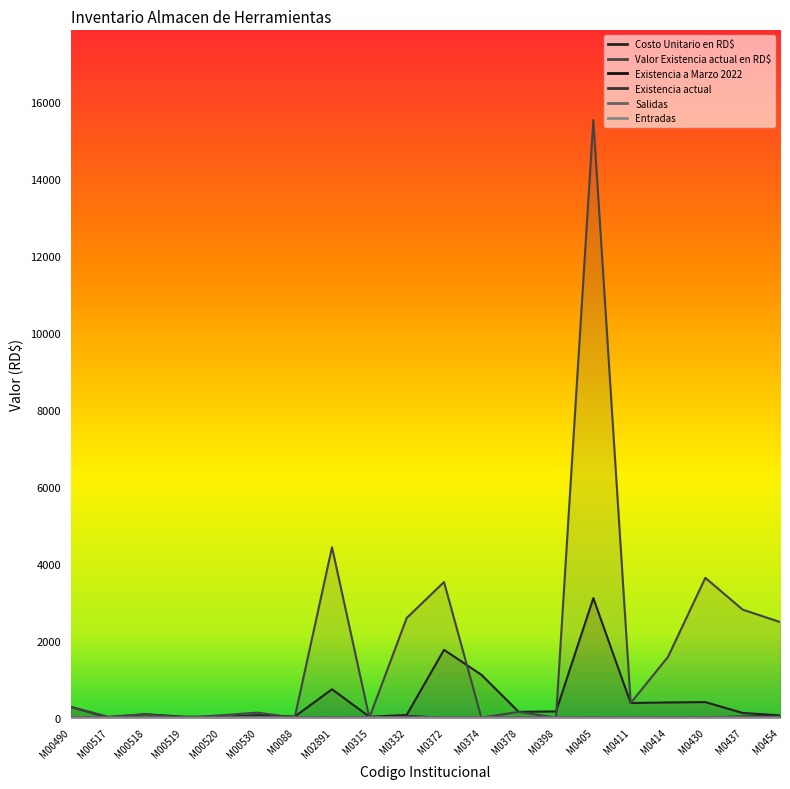

Reading left to right, transcribe all the data shown in this chart.

Costo Unitario en RD$: M00490=280.2	M00517=5.9	M00518=88.5	M00519=26.0	M00520=14.8	M00530=64.9	M0088=27.1	M02891=738.5	M0315=23.6	M0332=70.0	M0372=1763.2	M0374=1115.1	M0378=150.0	M0398=161.8	M0405=3108.0	M0411=380.0	M0414=395.0	M0430=403.9	M0437=122.1	M0454=57.8
Valor Existencia actual en RD$: M00490=280.2	M00517=23.6	M00518=88.5	M00519=0.0	M00520=59.0	M00530=129.8	M0088=0.0	M02891=4430.8	M0315=0.0	M0332=2590.0	M0372=3526.3	M0374=0.0	M0378=150.0	M0398=0.0	M0405=15540.0	M0411=380.0	M0414=1580.0	M0430=3635.2	M0437=2808.8	M0454=2486.3
Existencia a Marzo 2022: M00490=1.0	M00517=4.0	M00518=1.0	M00519=0.0	M00520=4.0	M00530=12.0	M0088=0.0	M02891=6.0	M0315=6.0	M0332=37.0	M0372=2.0	M0374=0.0	M0378=1.0	M0398=0.0	M0405=5.0	M0411=1.0	M0414=4.0	M0430=8.0	M0437=23.0	M0454=43.0
Existencia actual: M00490=1.0	M00517=4.0	M00518=1.0	M00519=0.0	M00520=4.0	M00530=2.0	M0088=0.0	M02891=6.0	M0315=0.0	M0332=37.0	M0372=2.0	M0374=0.0	M0378=1.0	M0398=0.0	M0405=5.0	M0411=1.0	M0414=4.0	M0430=9.0	M0437=23.0	M0454=43.0
Salidas: M00490=0.0	M00517=0.0	M00518=0.0	M00519=0.0	M00520=0.0	M00530=10.0	M0088=0.0	M02891=0.0	M0315=6.0	M0332=0.0	M0372=0.0	M0374=0.0	M0378=0.0	M0398=0.0	M0405=0.0	M0411=0.0	M0414=0.0	M0430=0.0	M0437=0.0	M0454=0.0
Entradas: M00490=0.0	M00517=0.0	M00518=0.0	M00519=0.0	M00520=0.0	M00530=0.0	M0088=0.0	M02891=0.0	M0315=0.0	M0332=0.0	M0372=0.0	M0374=0.0	M0378=0.0	M0398=0.0	M0405=0.0	M0411=0.0	M0414=0.0	M0430=1.0	M0437=0.0	M0454=0.0